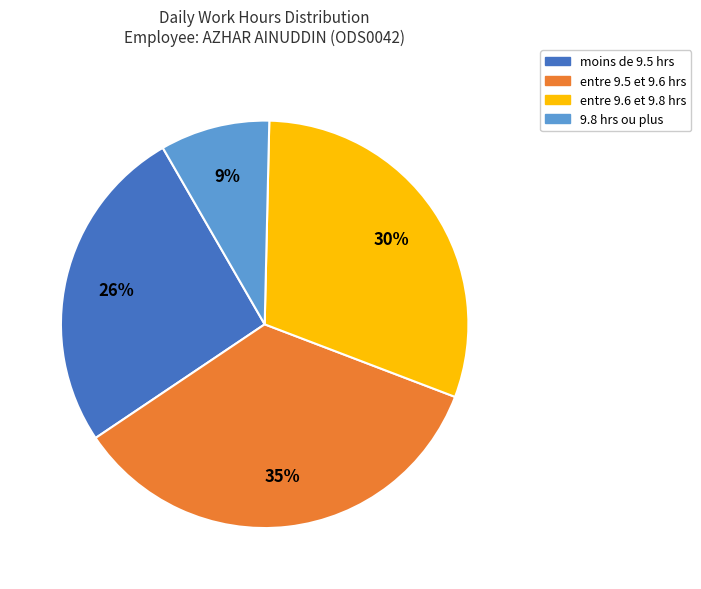

Is there a majority slice in this chart?

No